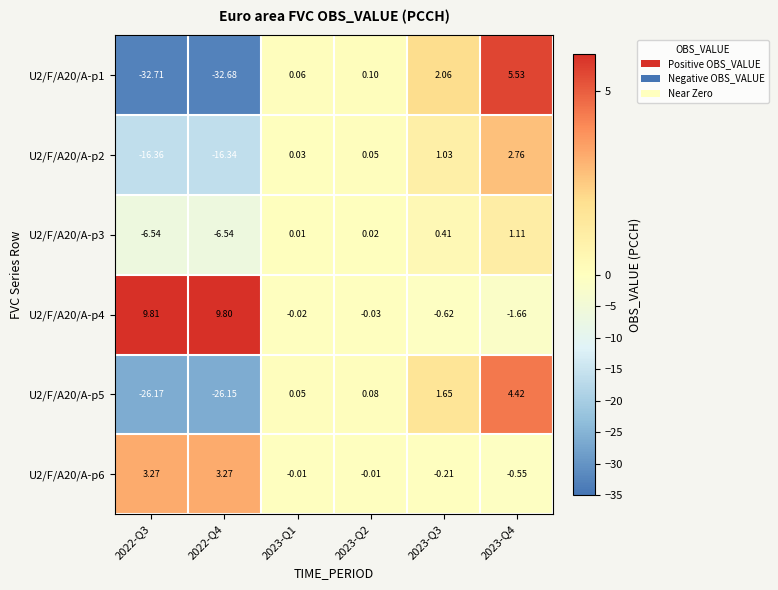

Is the value of U2/F/A20/A-p6 at 2023-Q3 greater than the value of U2/F/A20/A-p3 at 2022-Q3?

Yes